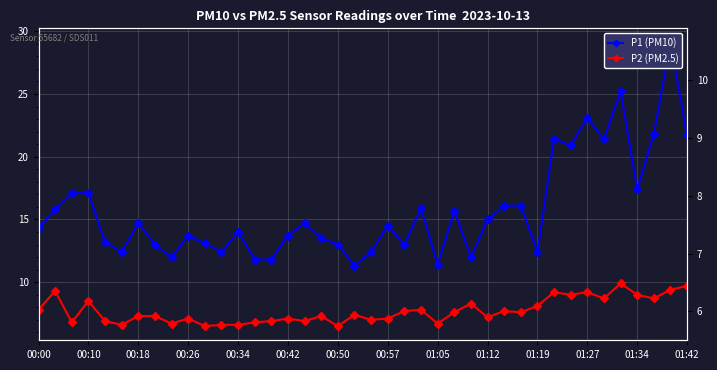

How many data points does each series have?

40